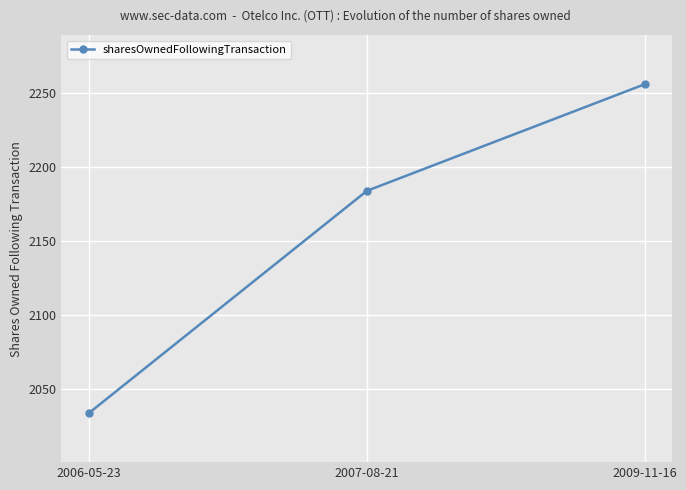

Is this an area chart (filled region under the line)?

No